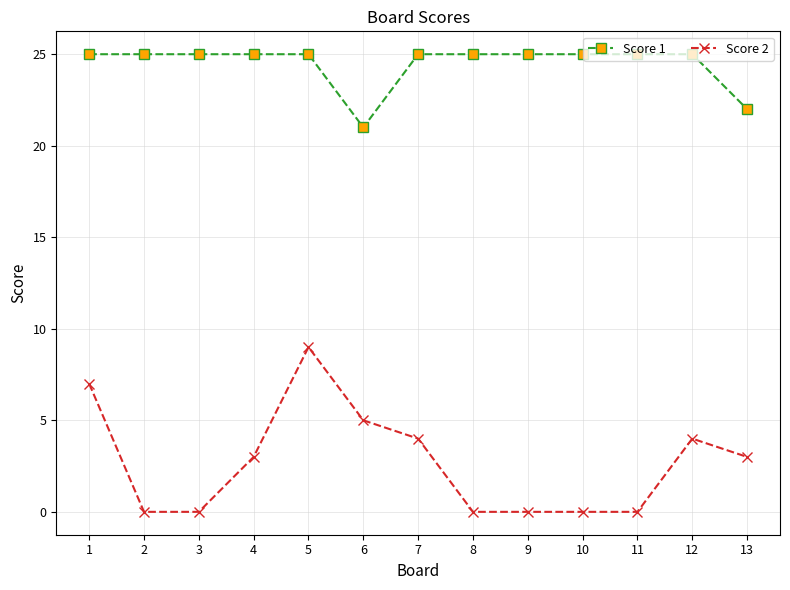

What is the value of the Score 2 point at the 12th from the left?

4